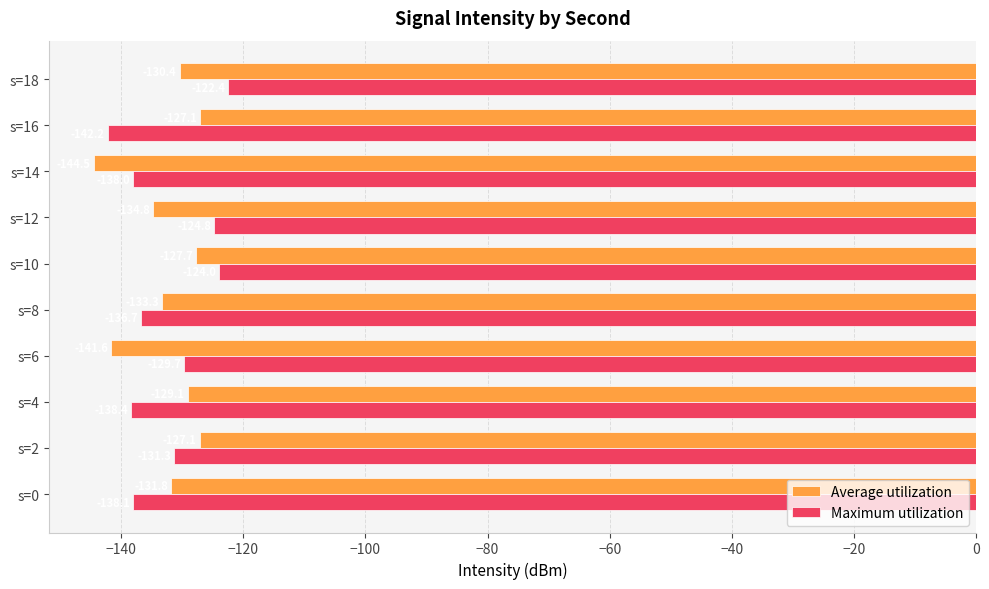

The value of Maximum utilization at s=0 is -138.1. True or false?

True